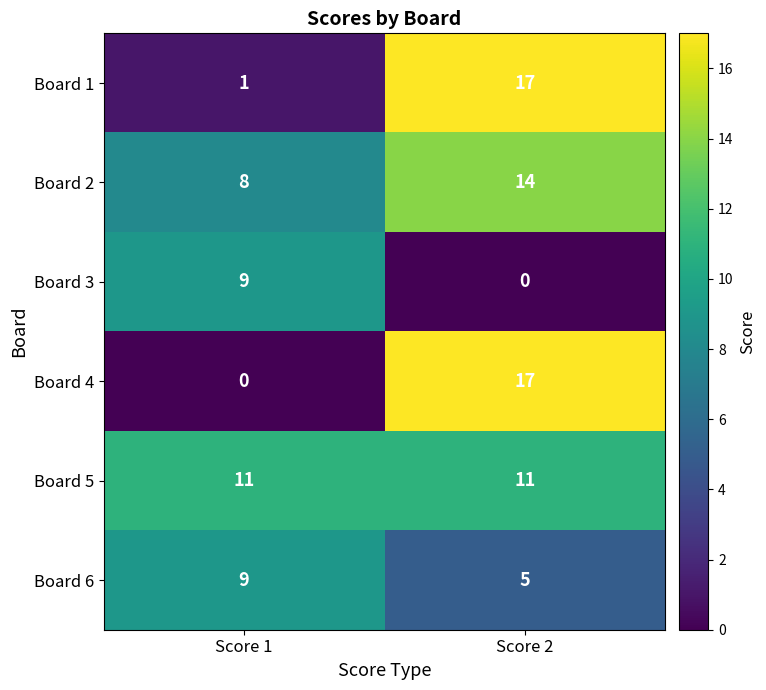

How many positive values does the Board 4 series have?

1